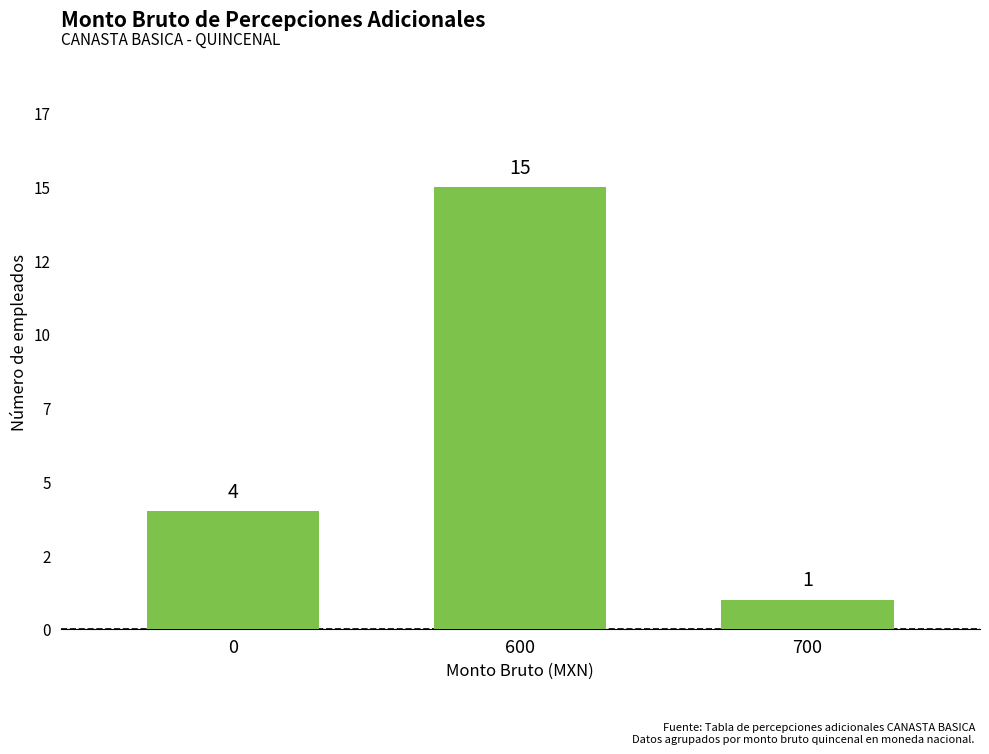

List the labels in order of value, smallest first.

700, 0, 600